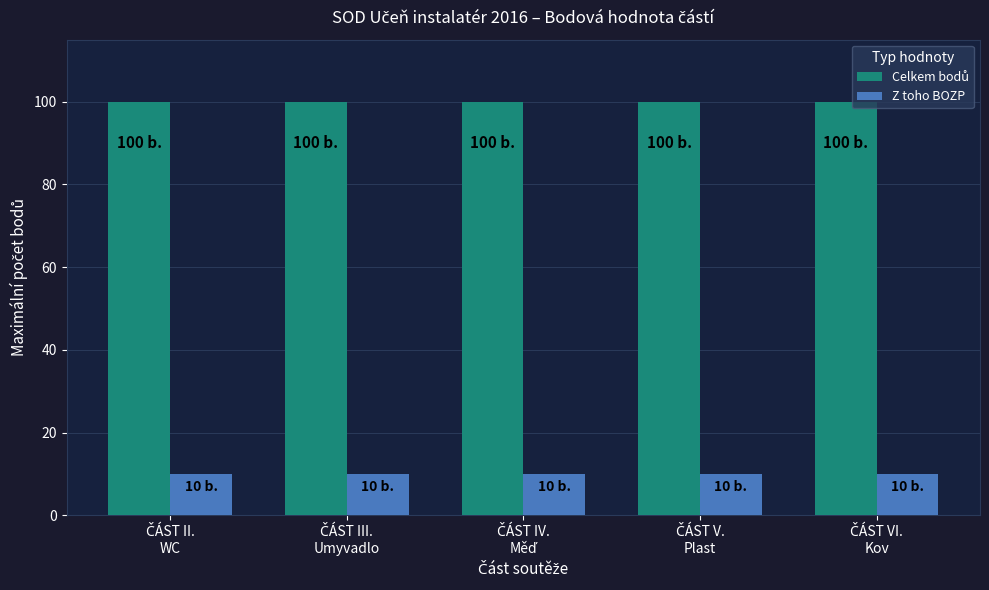

What is the minimum value shown in the chart?

10